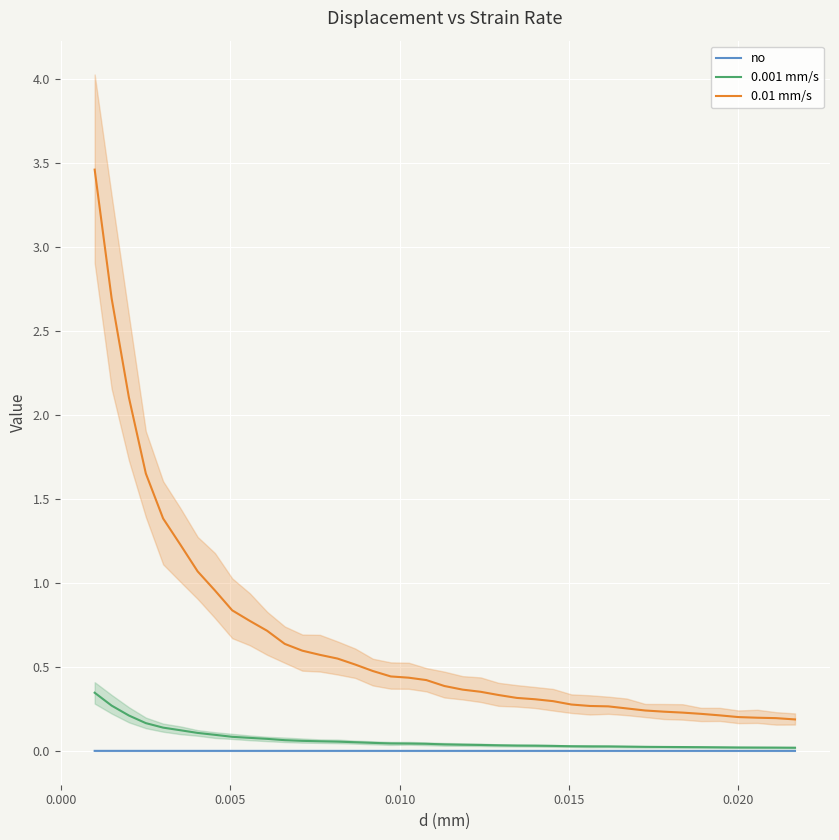

Is this an area chart (filled region under the line)?

No